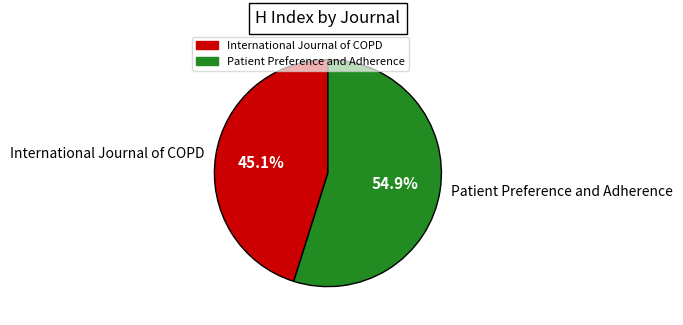

The International Journal of COPD slice represents 32% of the pie. True or false?

False